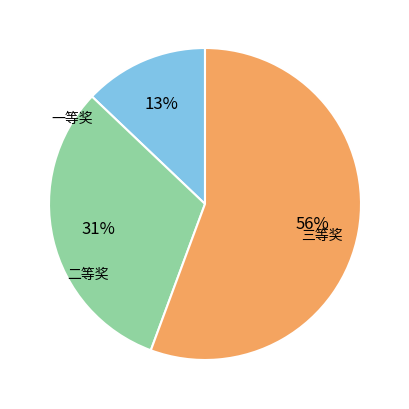

To the nearest percent, what is the average slice percentage?

33%